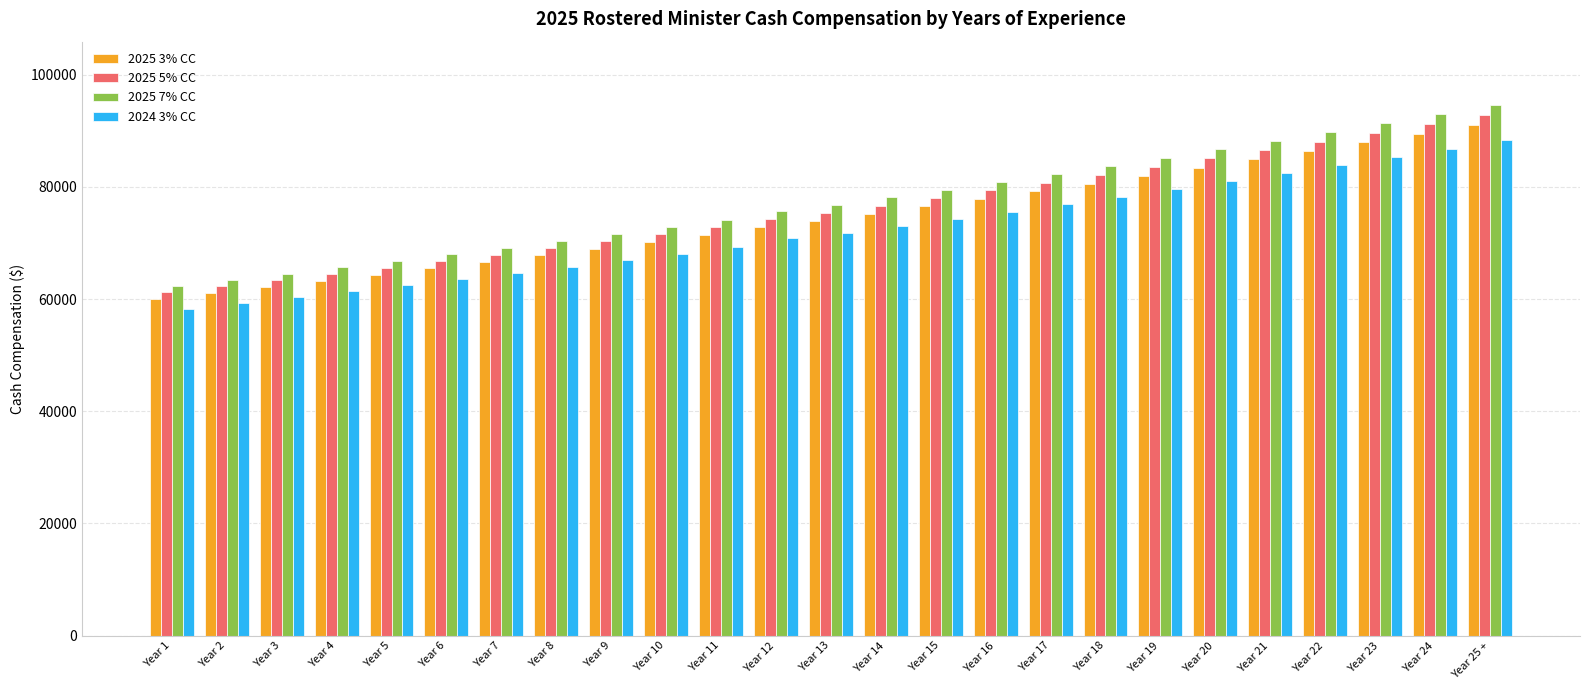

Which series has the largest range (max minus min)?

2025 7% CC